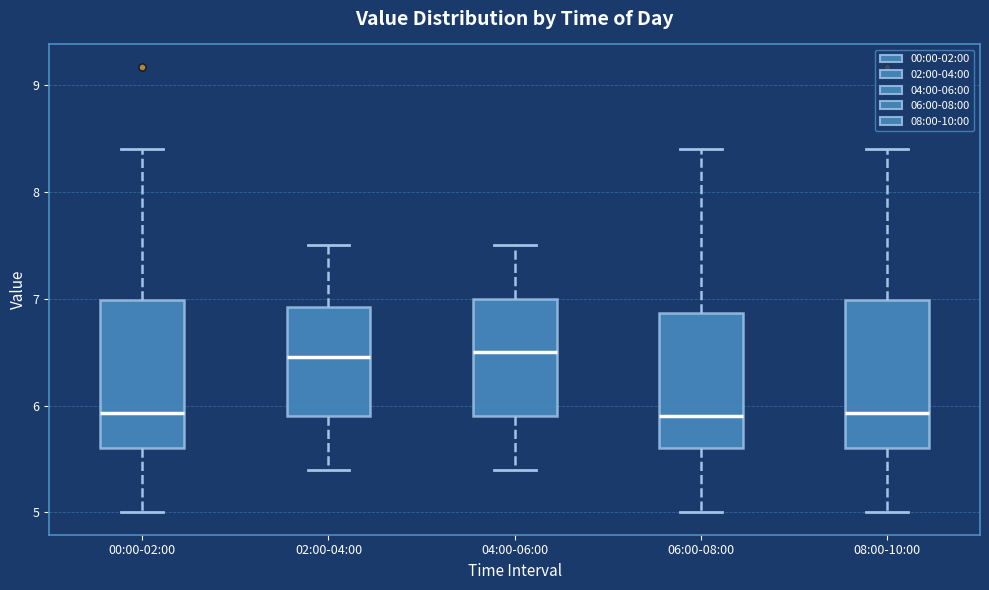

Where is the upper edge of the box for 06:00-08:00 on the y-axis? The values are not printed on the chart, so give them approximately, as read against the axis.

6.9